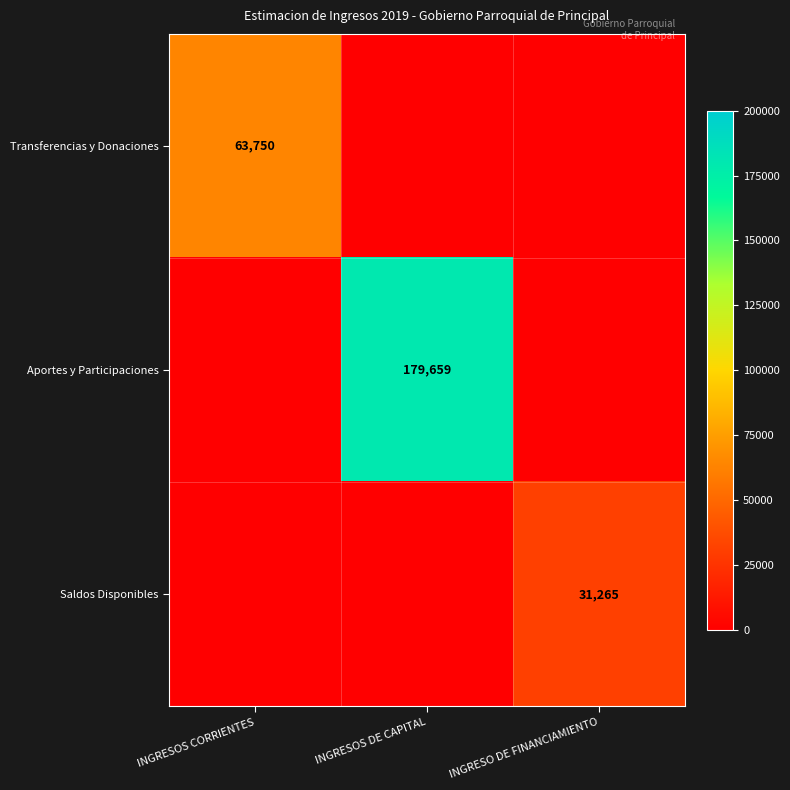

Is it true that Transferencias y Donaciones equals 63750 at INGRESOS CORRIENTES?

True